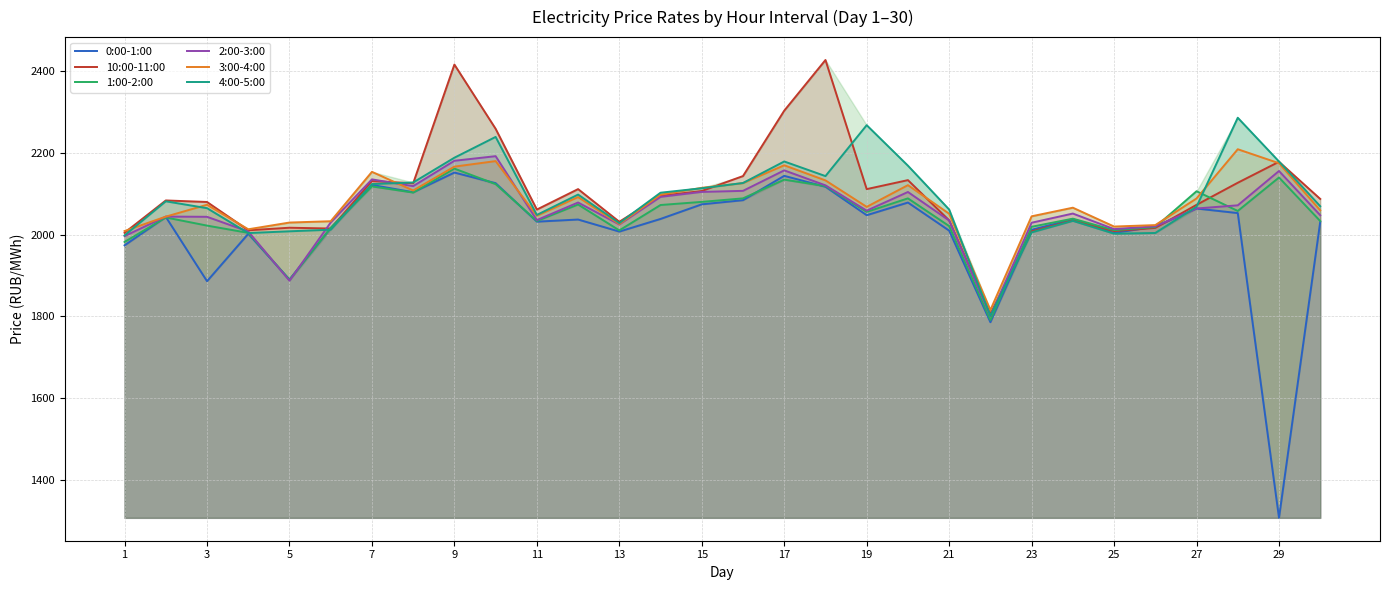

What value does the 4:00-5:00 series have at 23?

2005.6